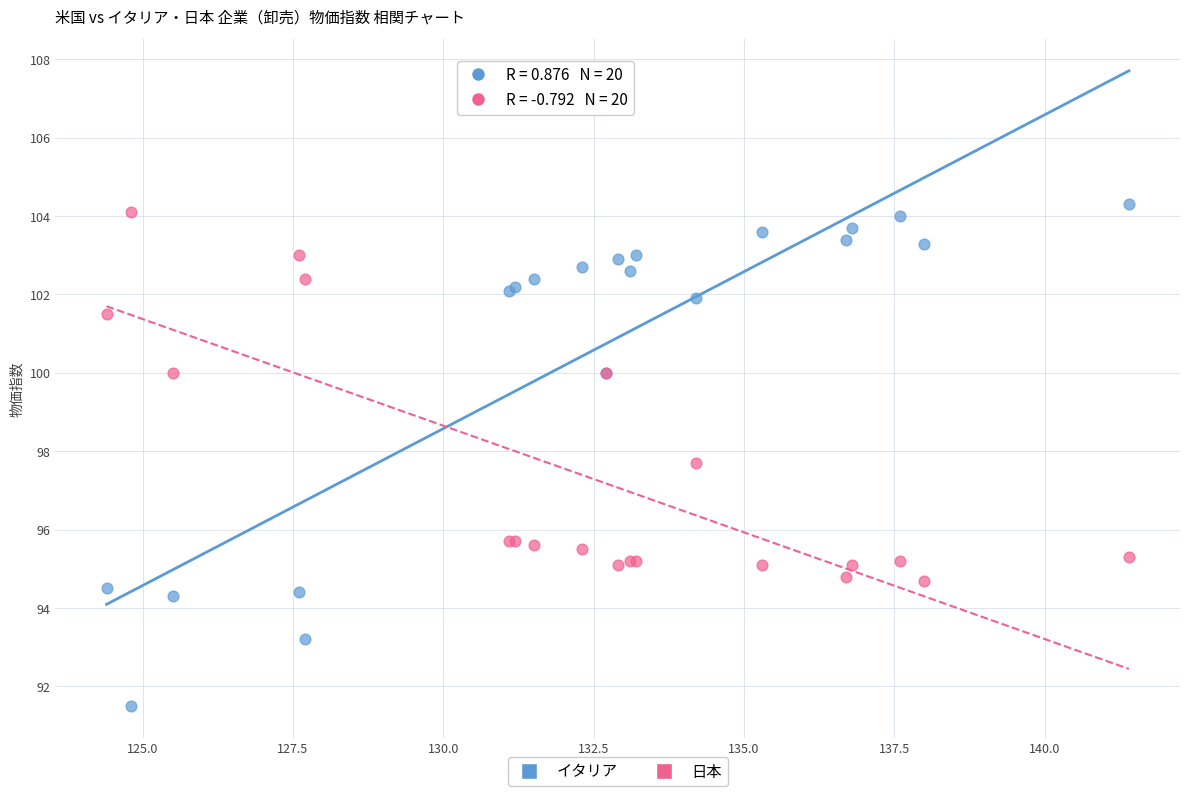

Across all series, what Y value is closest to 97?

97.7